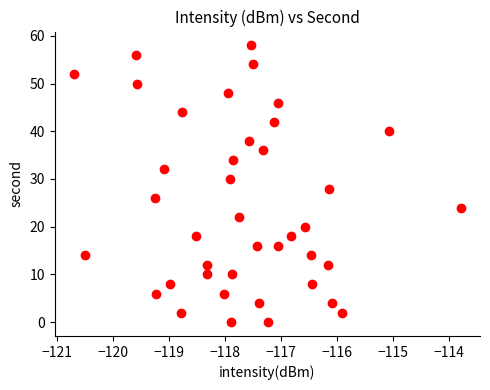

What is the range of Y values (max minus min)?

58